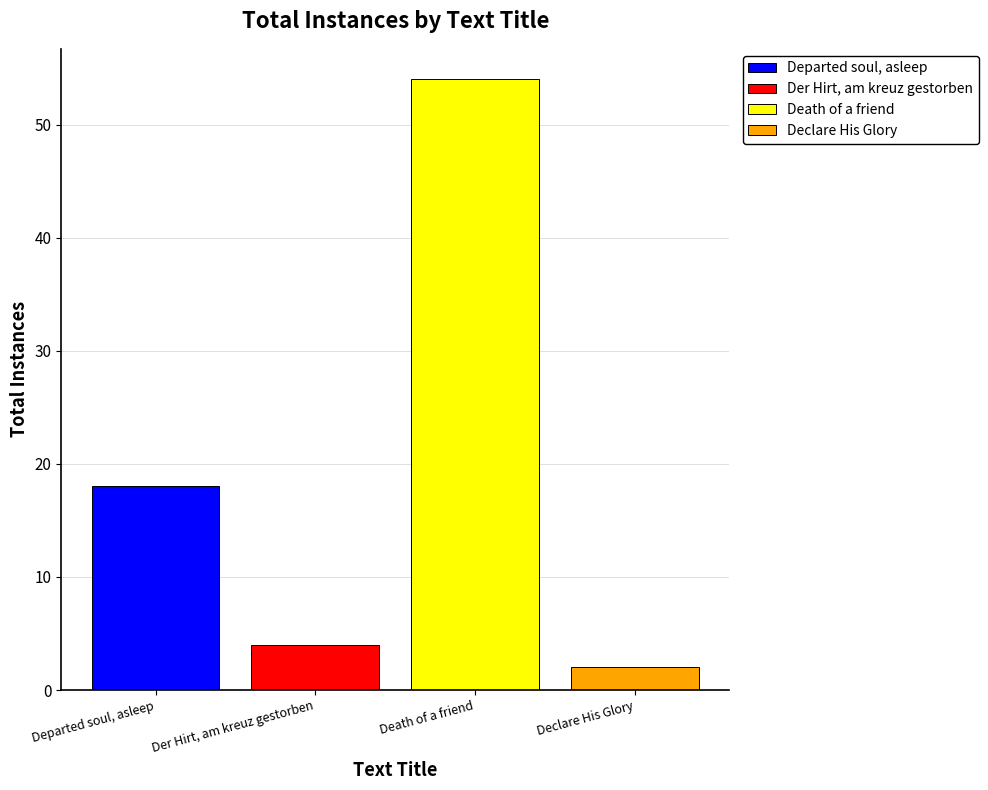

What is the minimum value for Departed soul, asleep?

18